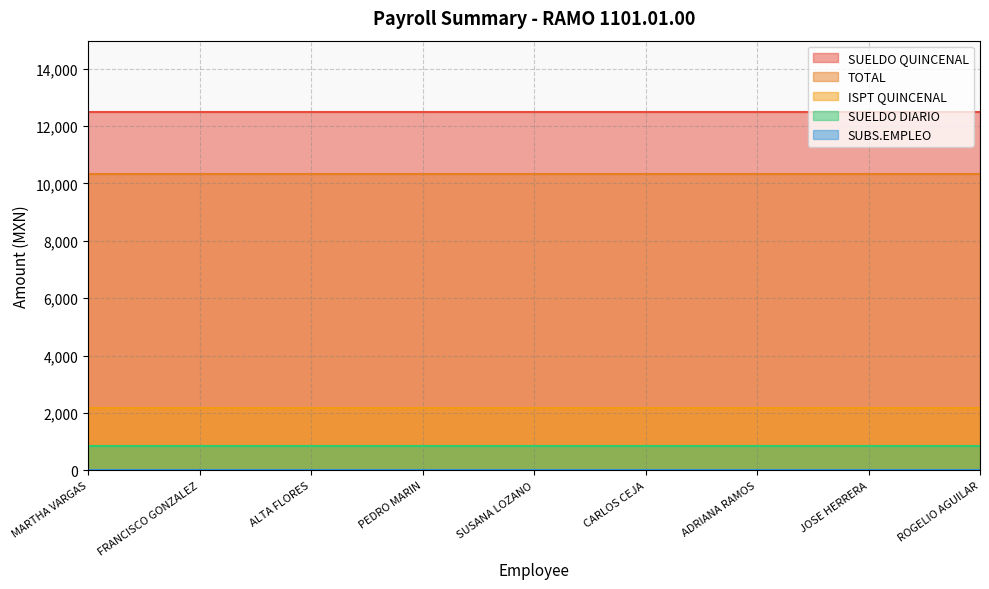

What is the maximum value for TOTAL?

10320